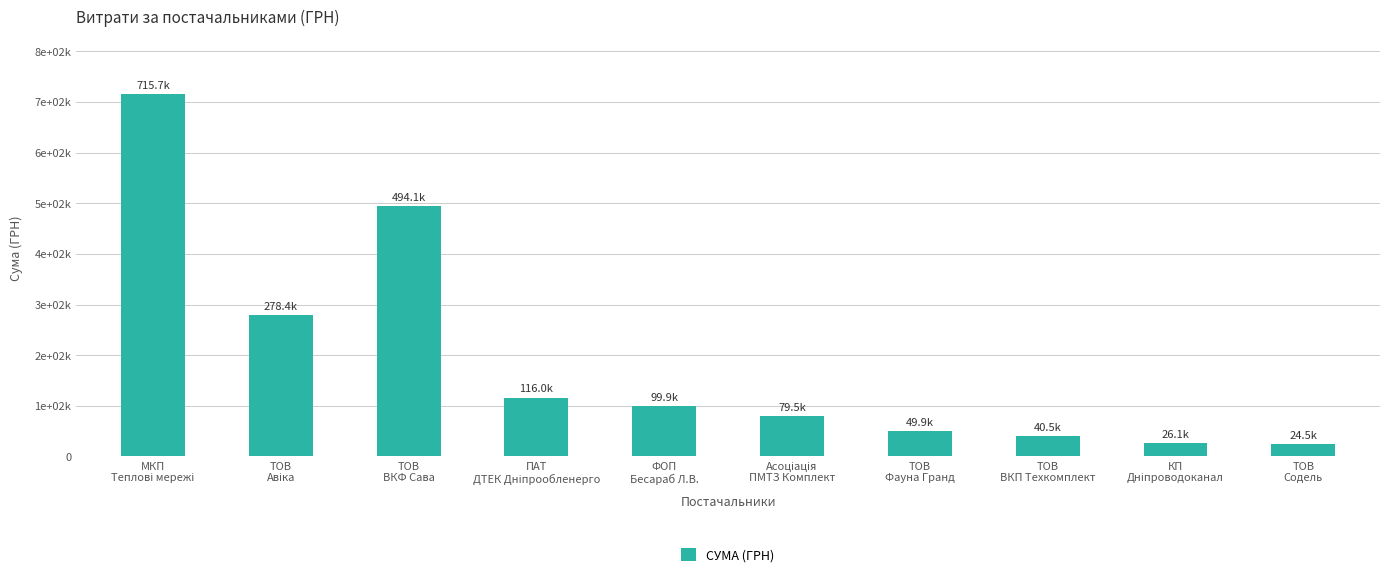

At which category does the chart reach its minimum across all series?

ТОВ
Содель